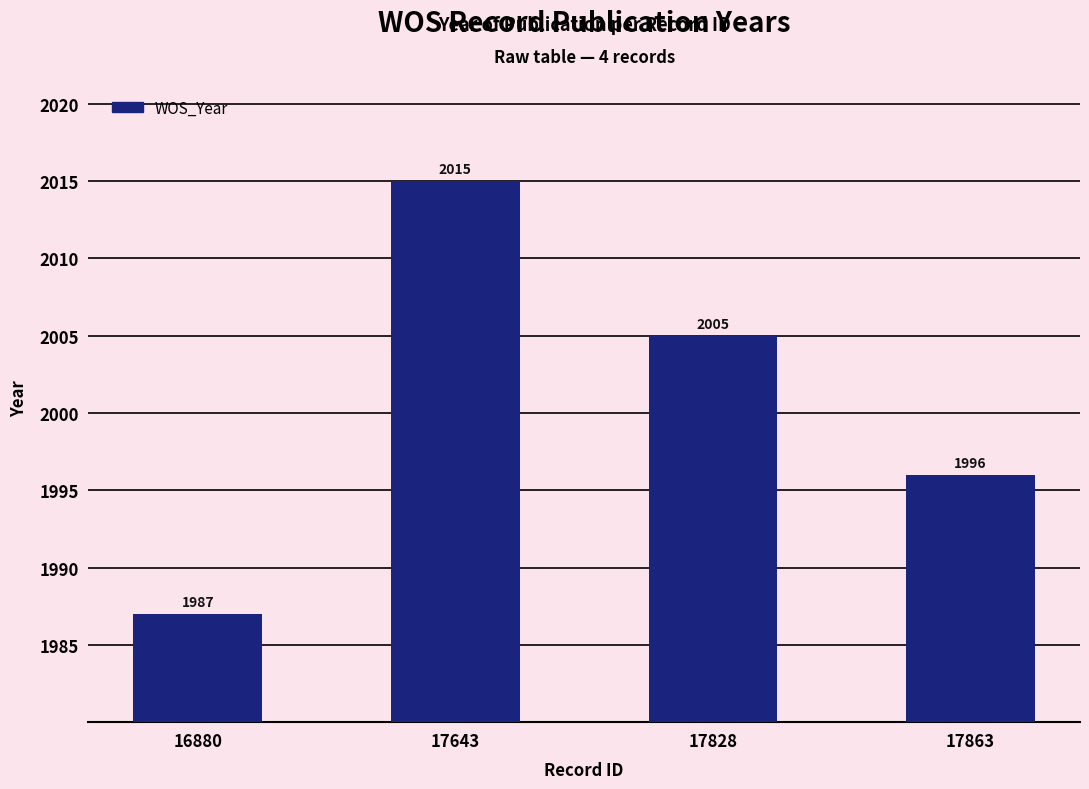

What is the difference between the maximum and minimum values?

28